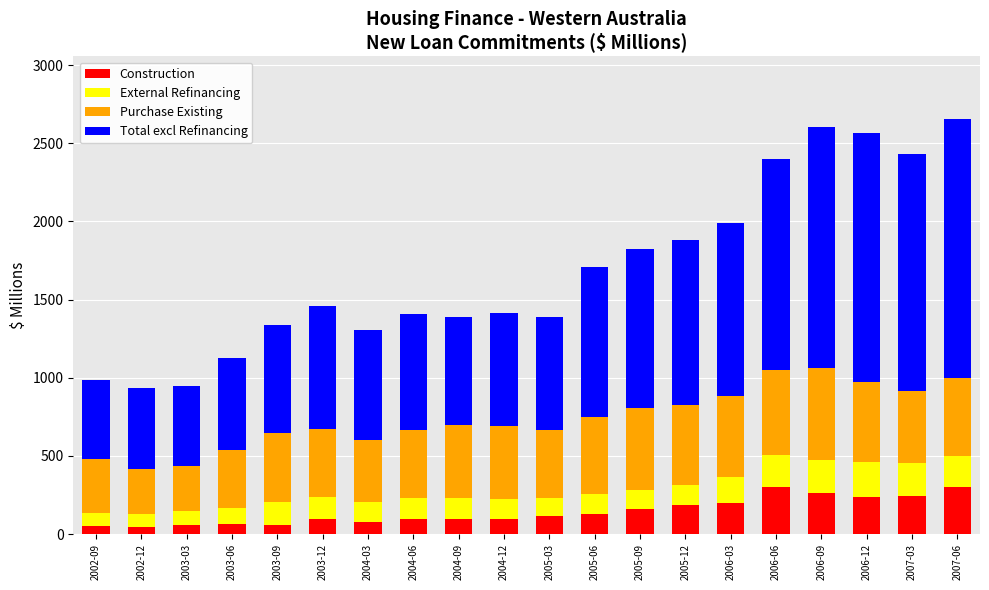

What is the highest value of the Construction series?

303.0